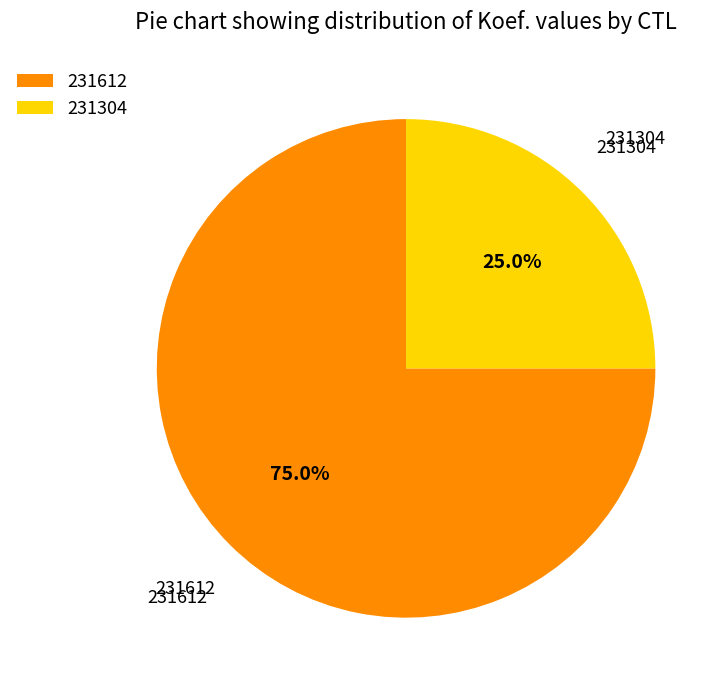

How many slices are in this pie chart?

2